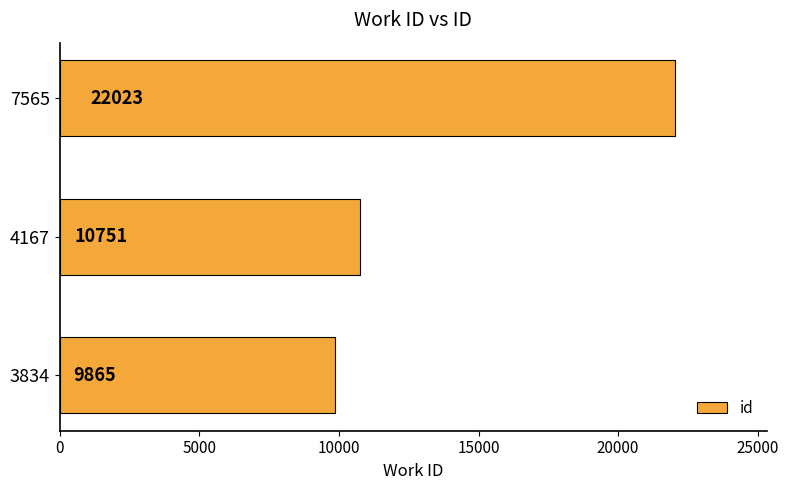

What is the change in value from 4167 to 7565?

+11272